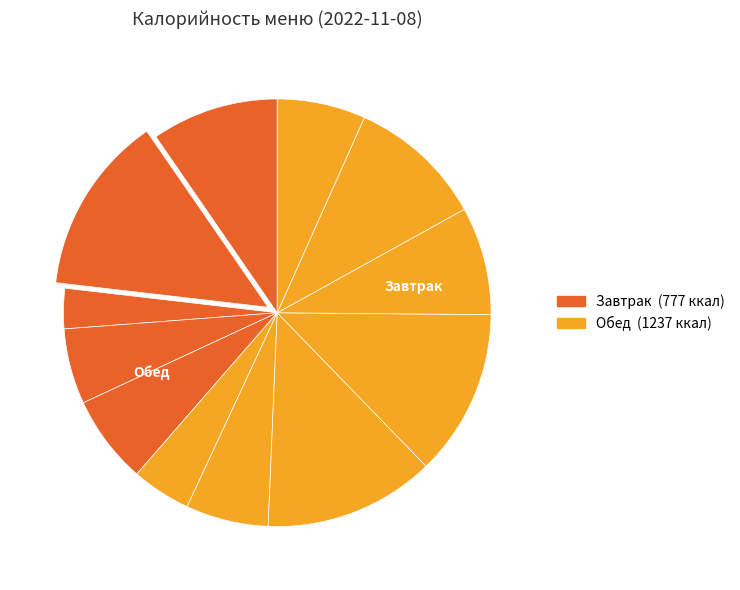

Which slice is the largest?

Обед